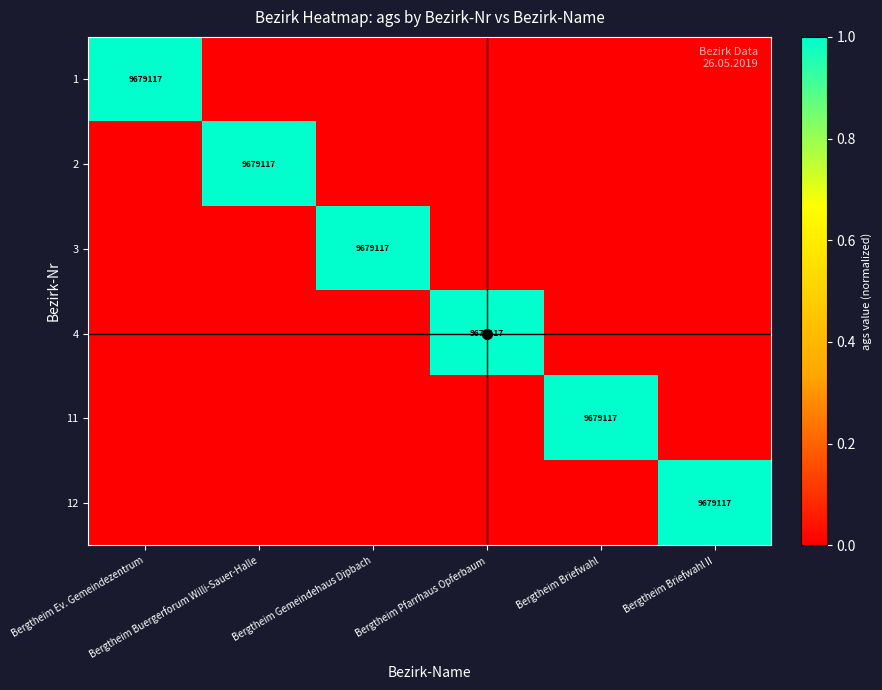

At which label is 11 closest to 0?

Bergtheim Ev. Gemeindezentrum